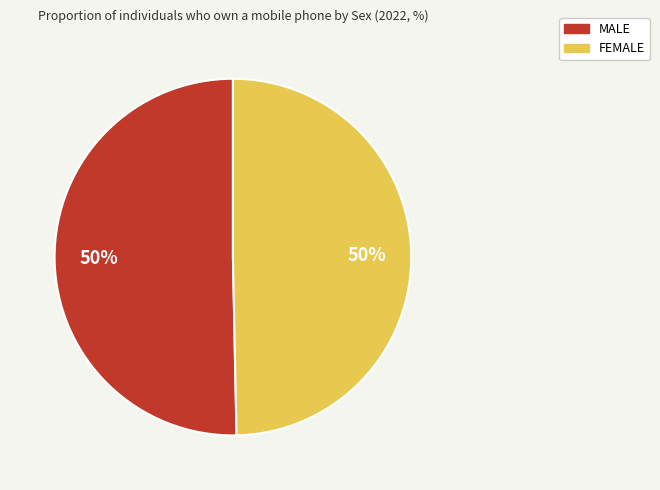

What percentage is the MALE slice, to the nearest percent?

50%